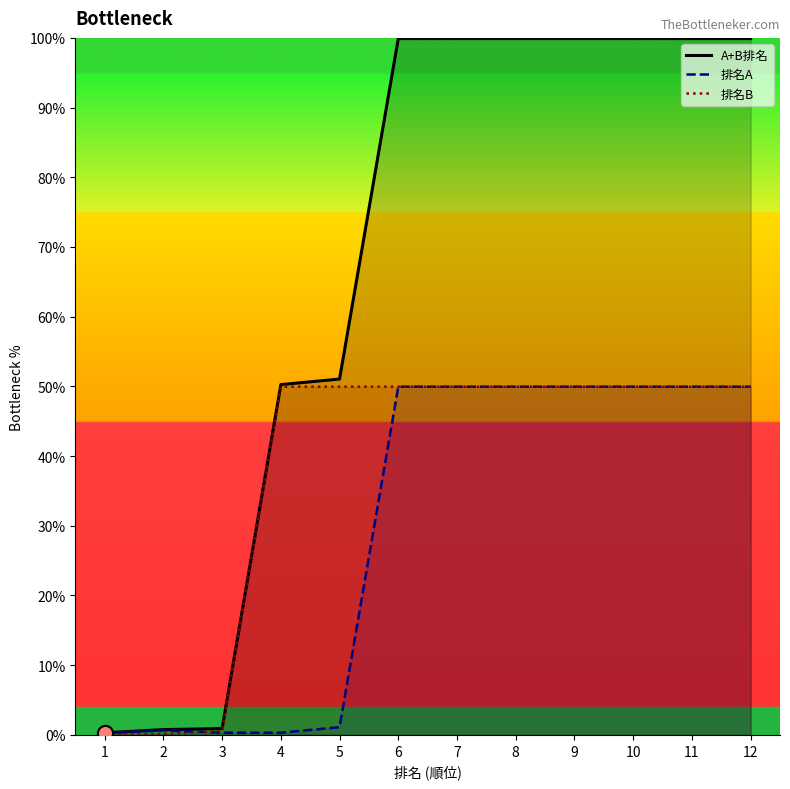

Which series has the widest spread of Y values?

A+B排名